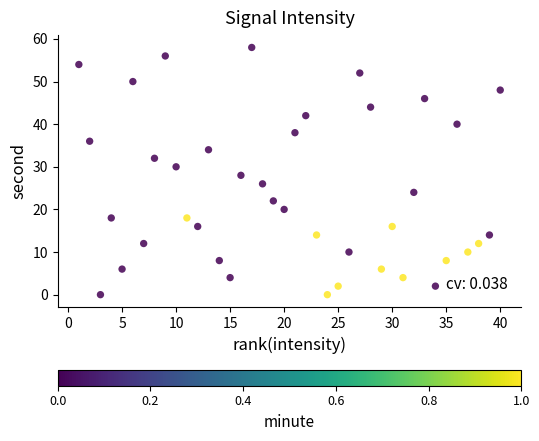

What is the range of X values (max minus min)?

39